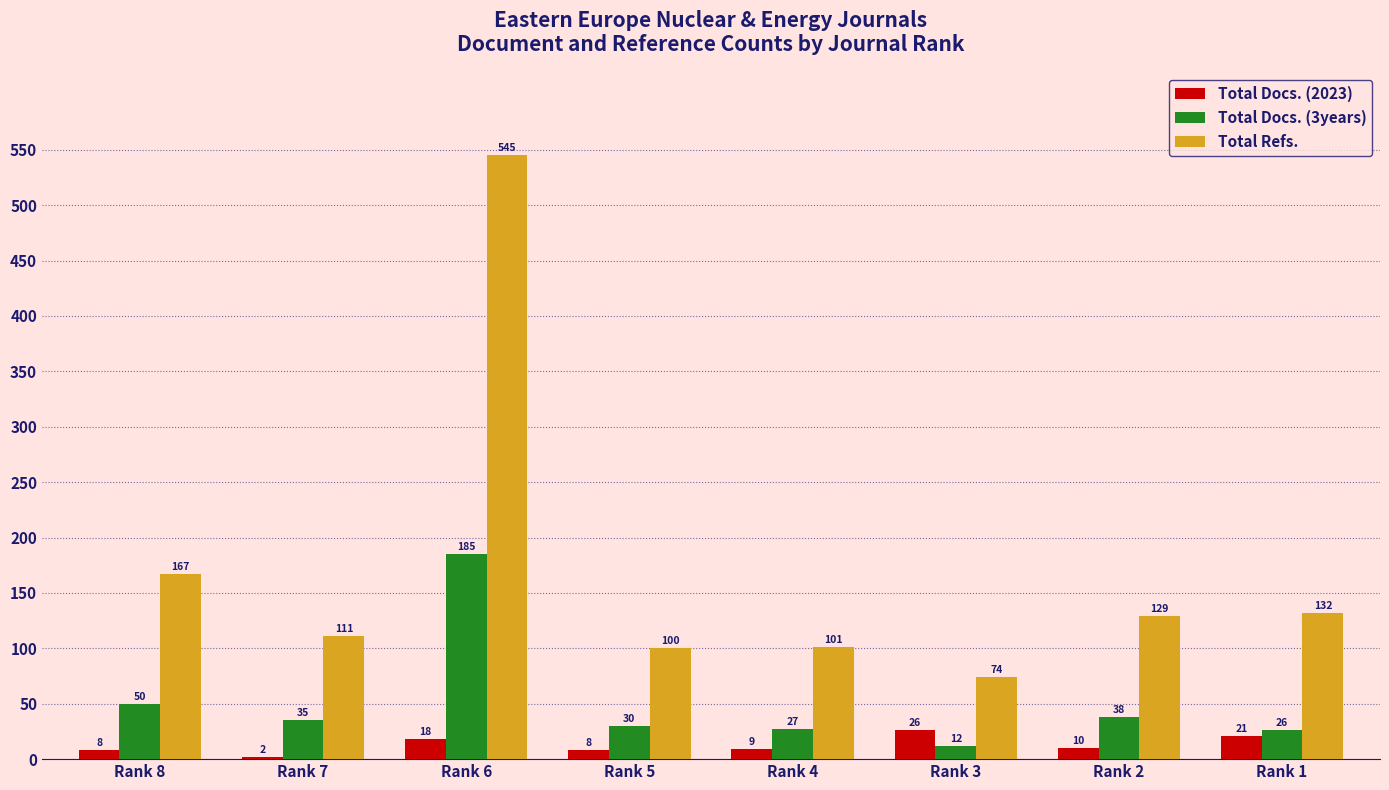

Count the number of data series in this chart.

3